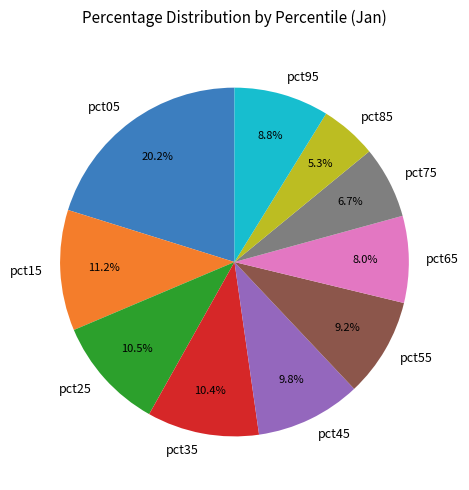

Which has a higher value, pct75 or pct05?

pct05